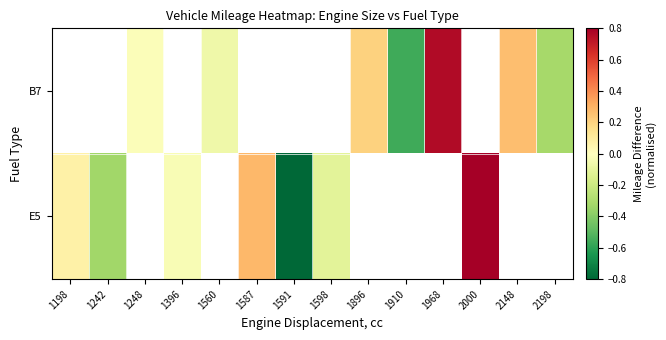

How many values in B7 are below zero?

4